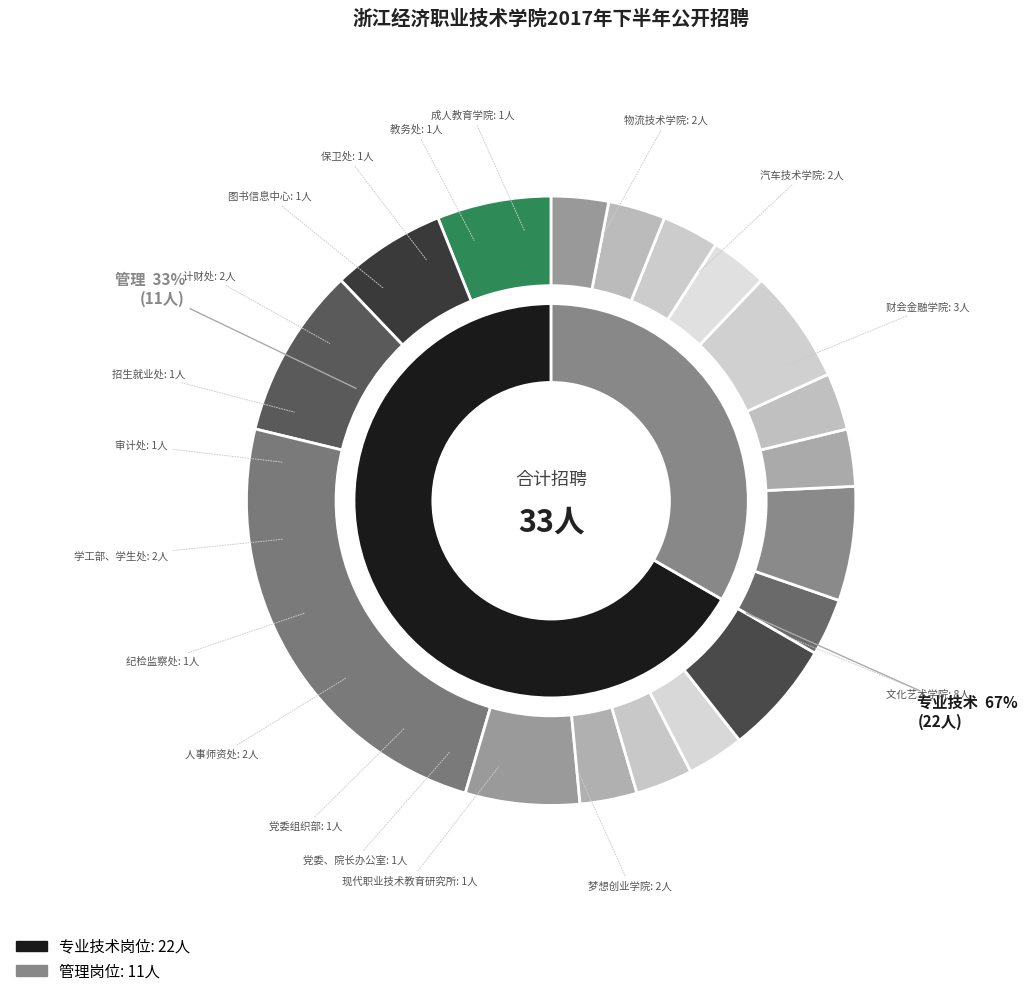

Which category has the smallest portion of the pie?

管理